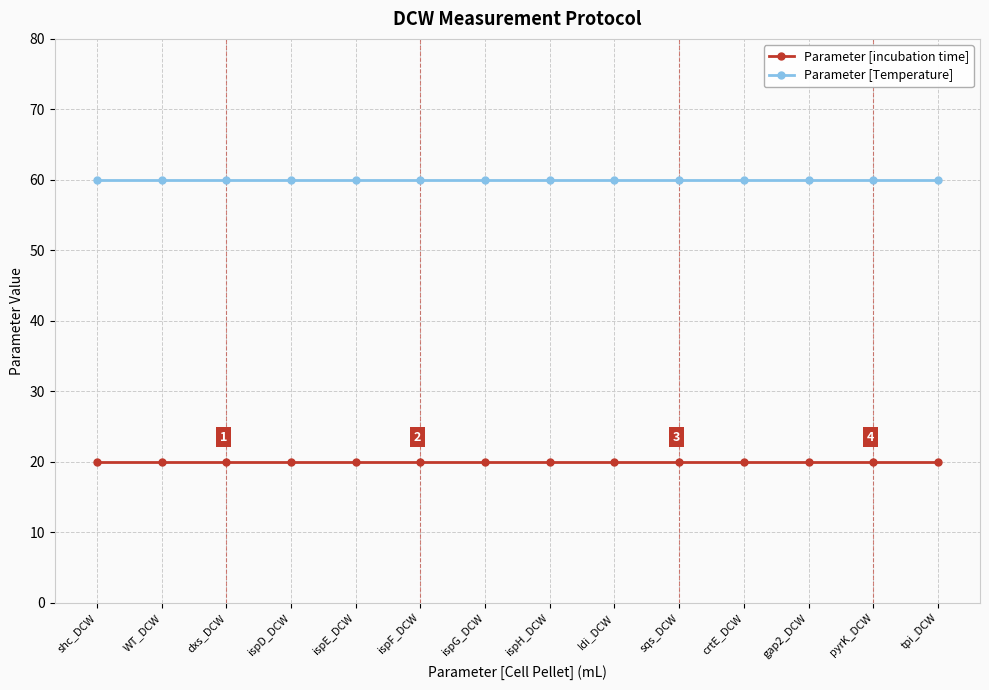

Reading right to left, transcribe all the data shown in this chart.

Parameter [incubation time]: tpi_DCW=20	pyrK_DCW=20	gap2_DCW=20	crtE_DCW=20	sqs_DCW=20	Idi_DCW=20	ispH_DCW=20	ispG_DCW=20	ispF_DCW=20	ispE_DCW=20	ispD_DCW=20	dxs_DCW=20	WT_DCW=20	shc_DCW=20
Parameter [Temperature]: tpi_DCW=60	pyrK_DCW=60	gap2_DCW=60	crtE_DCW=60	sqs_DCW=60	Idi_DCW=60	ispH_DCW=60	ispG_DCW=60	ispF_DCW=60	ispE_DCW=60	ispD_DCW=60	dxs_DCW=60	WT_DCW=60	shc_DCW=60